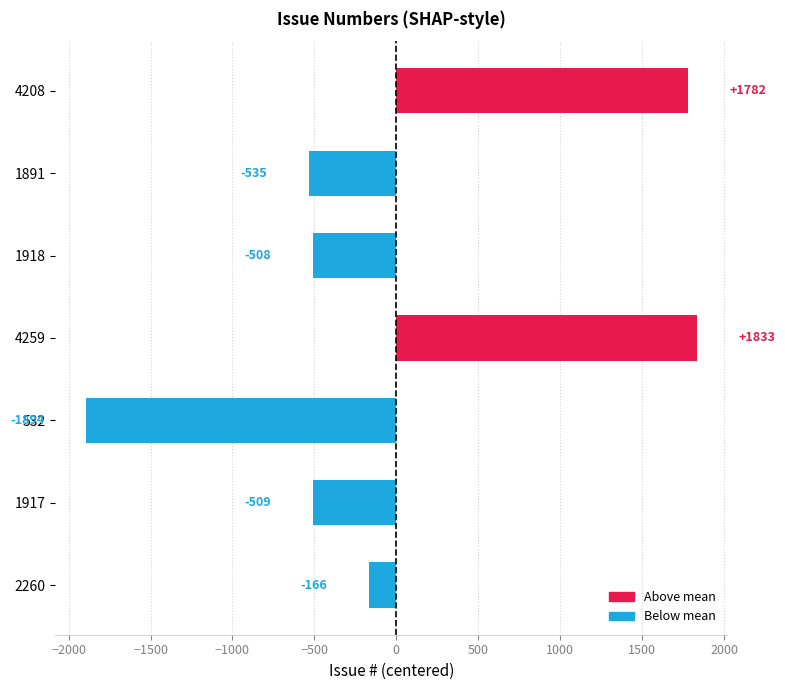

At which category does the chart reach its minimum across all series?

532